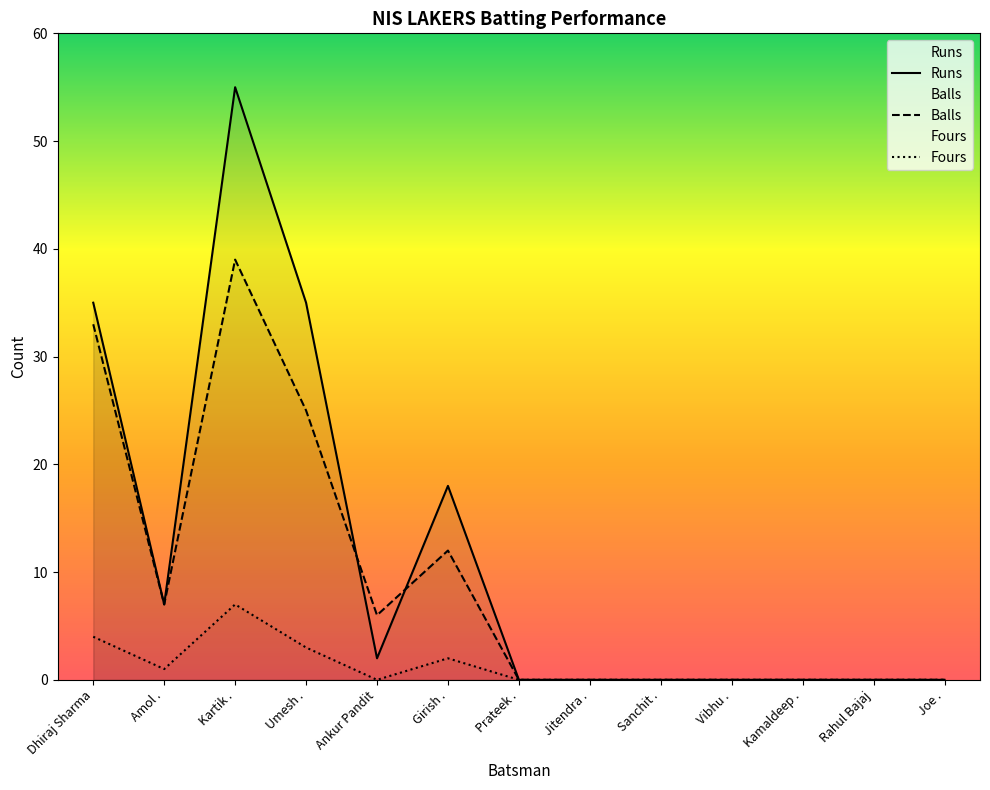

At which label is Fours closest to 3?

Umesh .